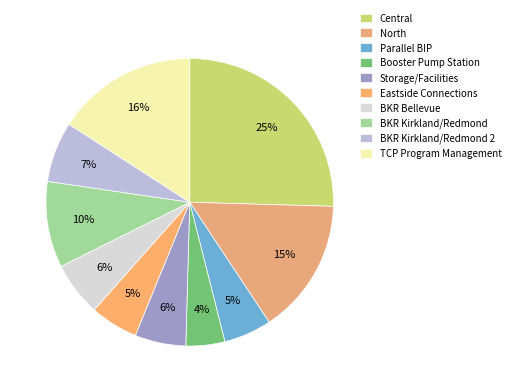

To the nearest percent, what is the average slice percentage?

10%